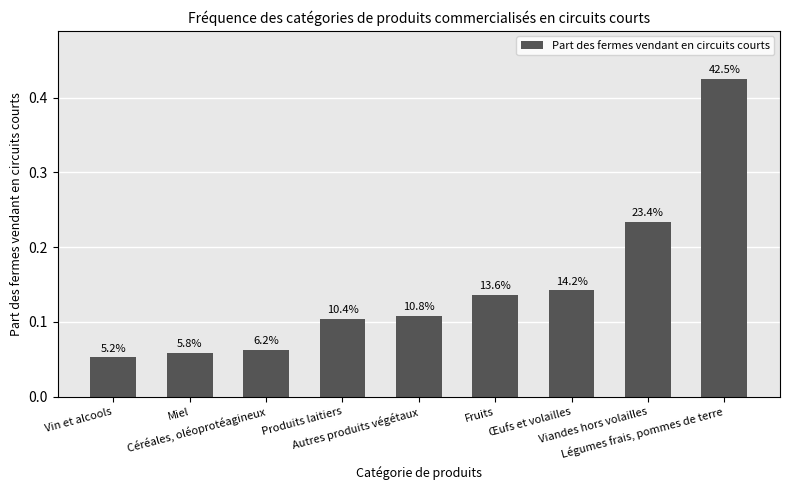

What is the average value?

0.1